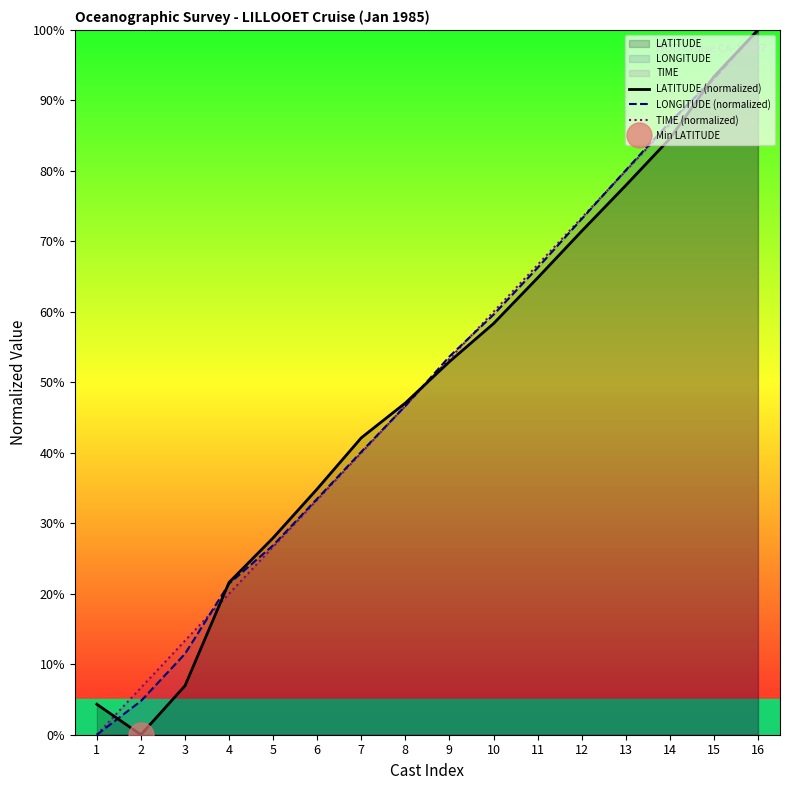

Which series changed the most between 15 and 16?

LONGITUDE (normalized)